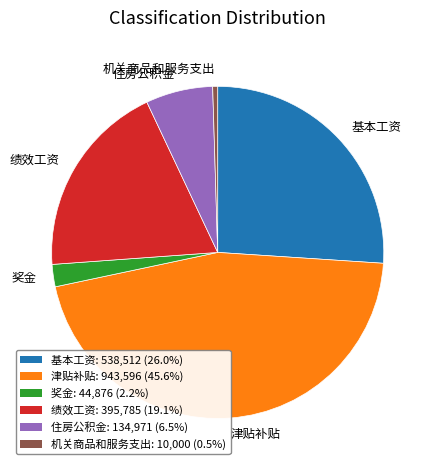

Which has a higher value, 住房公积金 or 奖金?

住房公积金